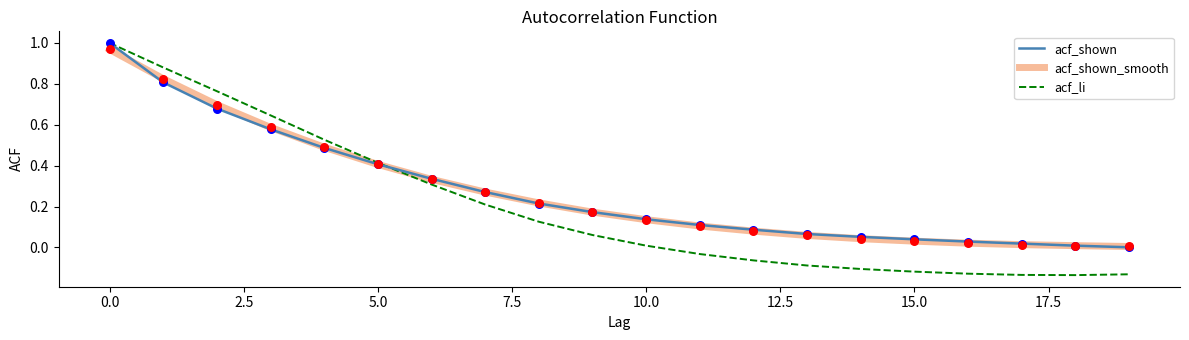

Which series has the largest range (max minus min)?

acf_li